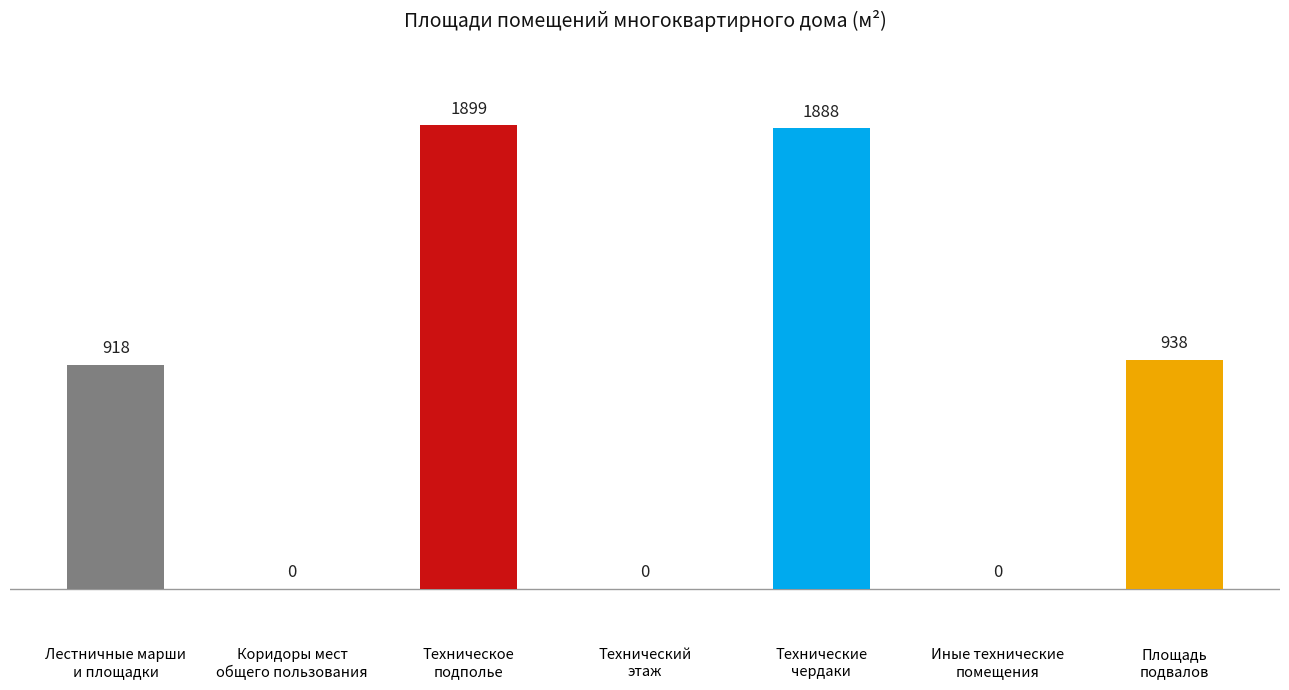

Which has a higher value, Технический
этаж or Площадь
подвалов?

Площадь
подвалов